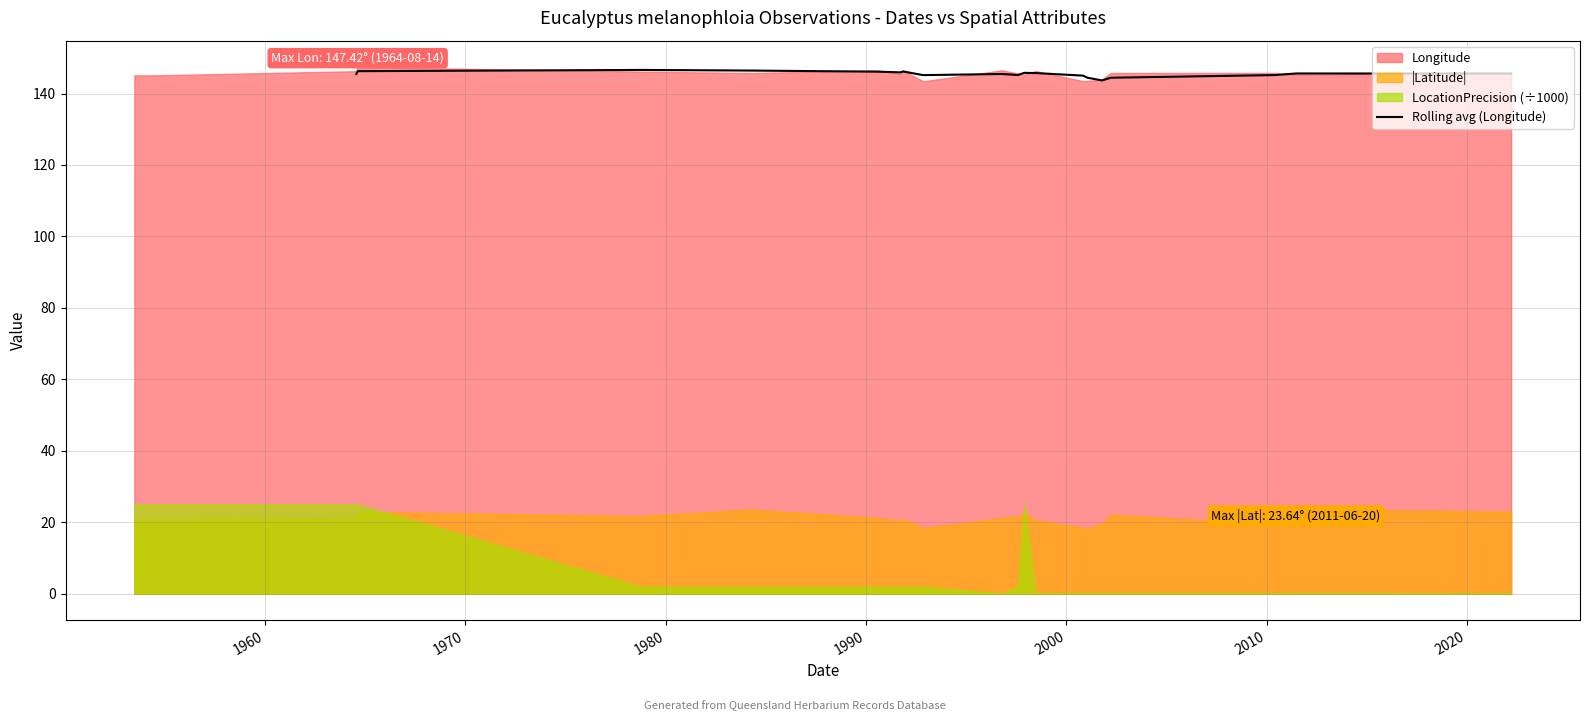

Does the chart have visible grid lines?

Yes